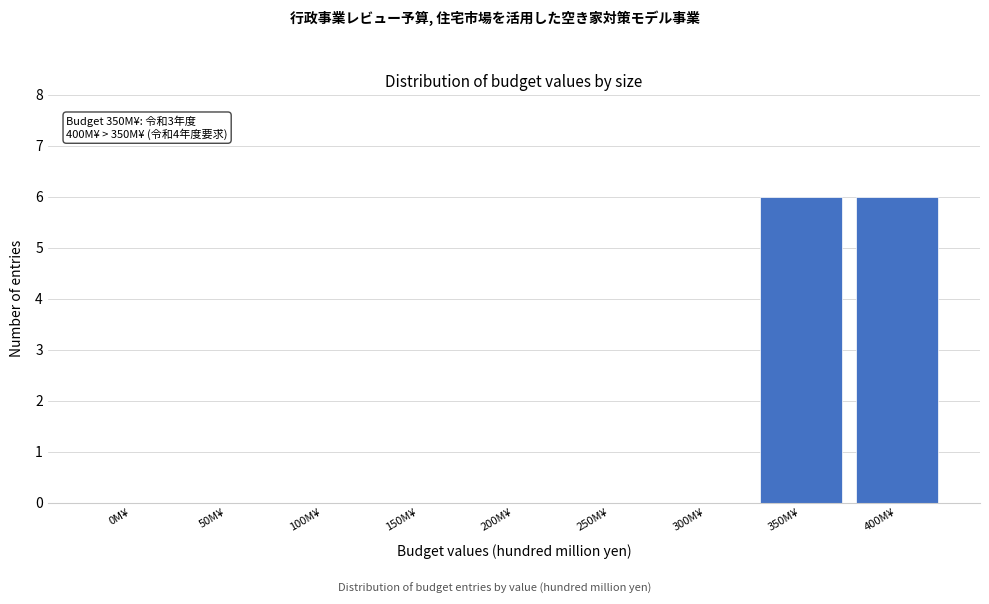

Reading right to left, list all the values displayed in this chart.

400M¥=6	350M¥=6	300M¥=0	250M¥=0	200M¥=0	150M¥=0	100M¥=0	50M¥=0	0M¥=0